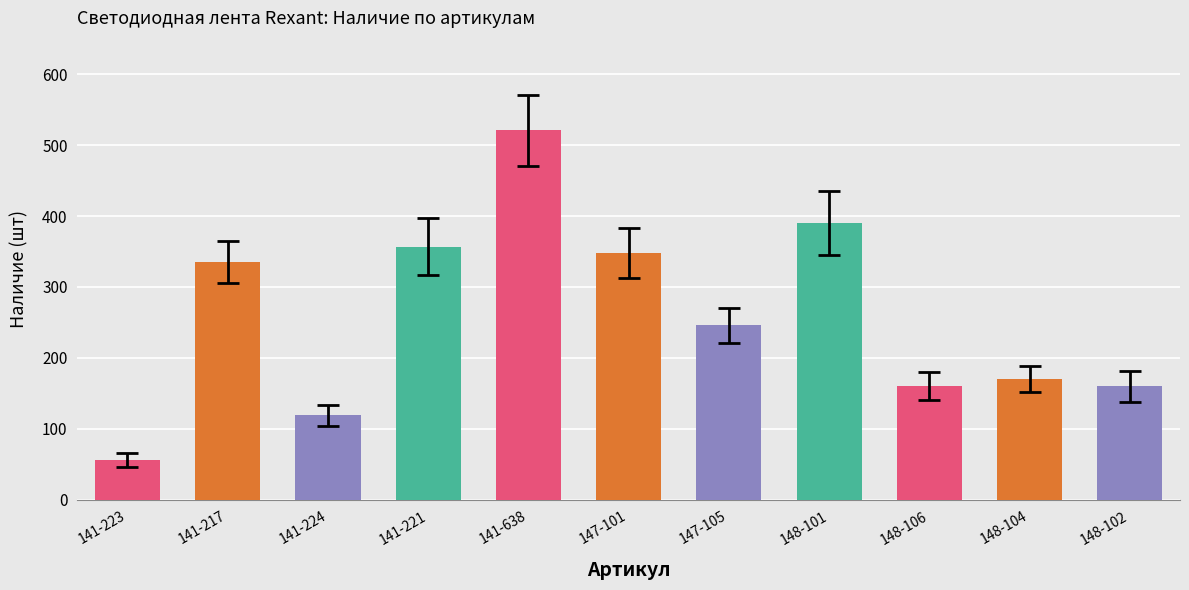

What is the label of the 11th bar from the right?

141-223